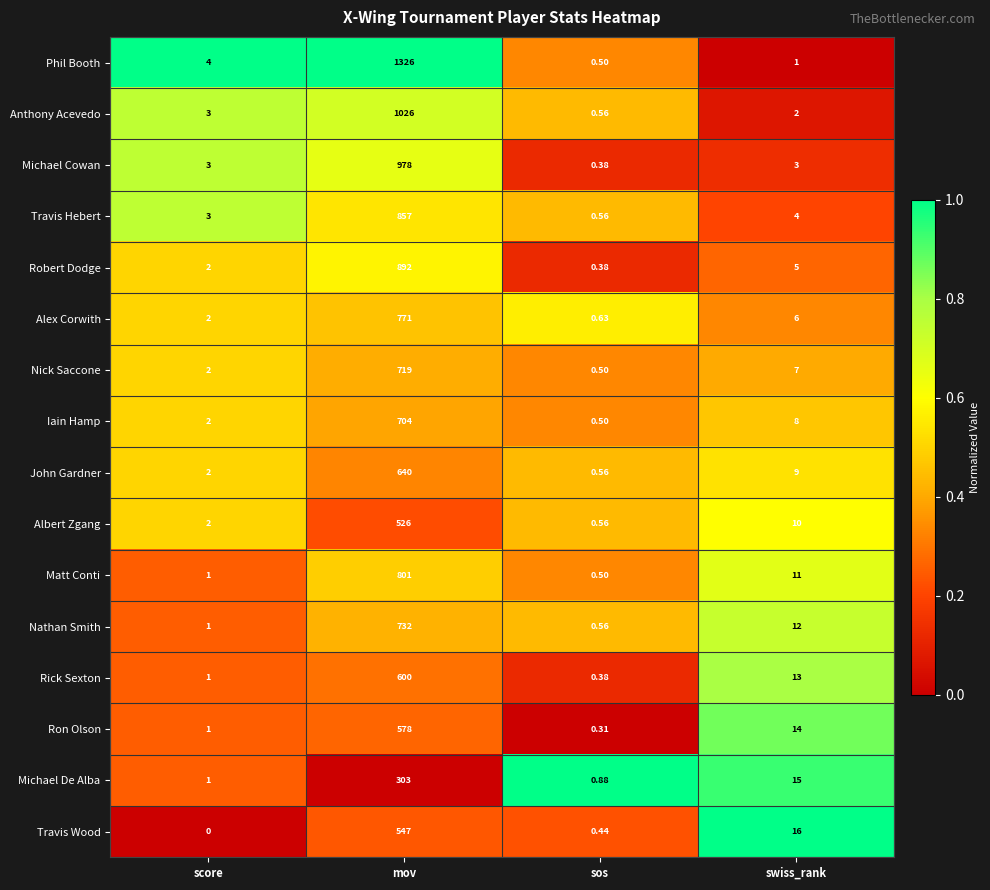

At which category is the sum across all series the highest?

mov